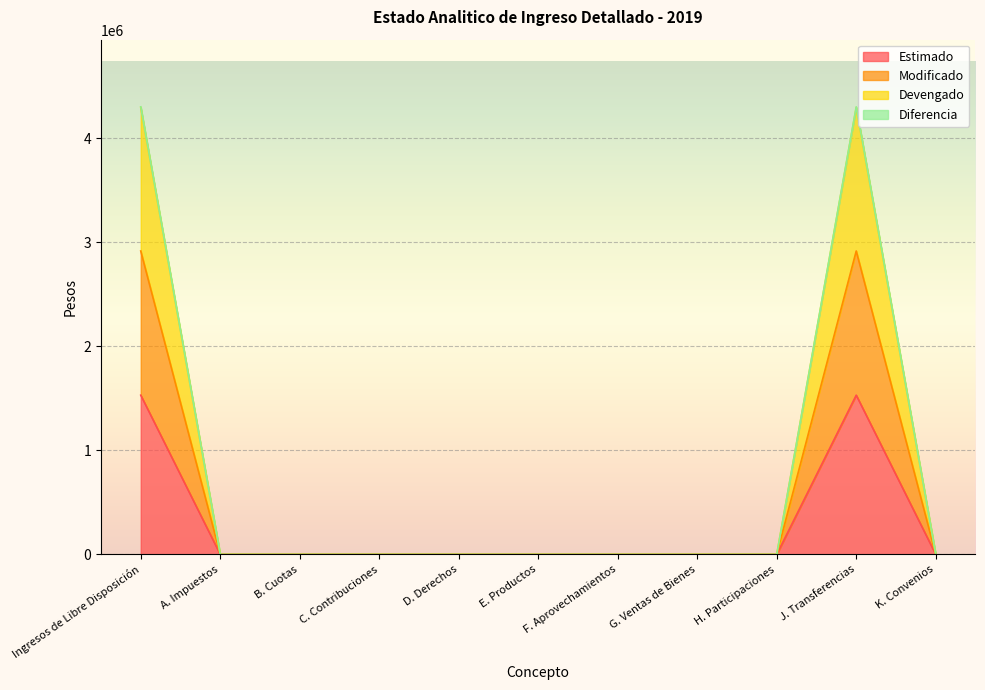

What is the label of the 6th point from the left?

E. Productos